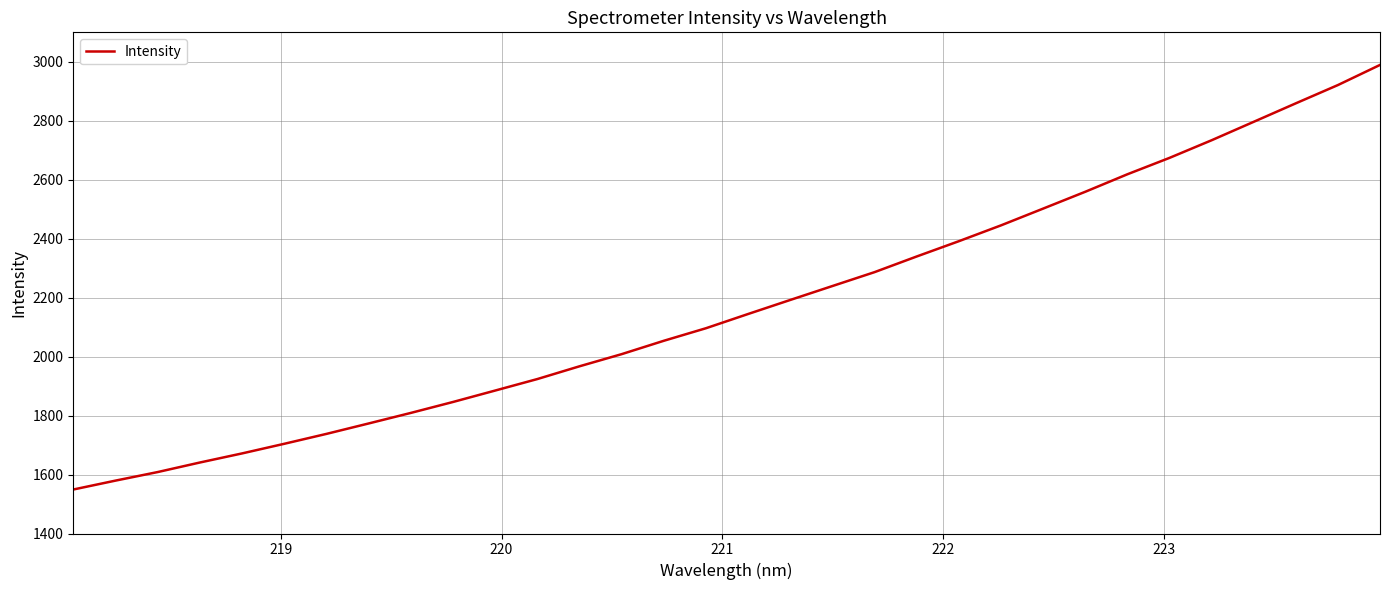

What is the minimum value shown in the chart?

1549.2